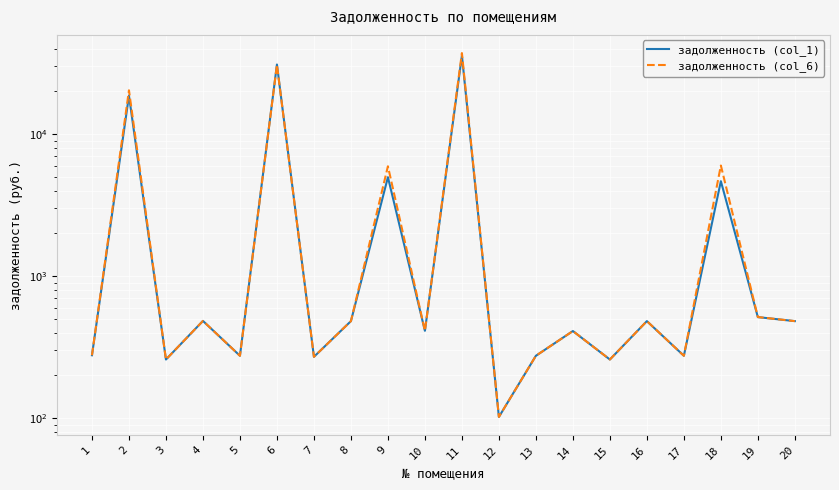

What is the sum of the задолженность (col_1) values at 10 and 15?

671.5